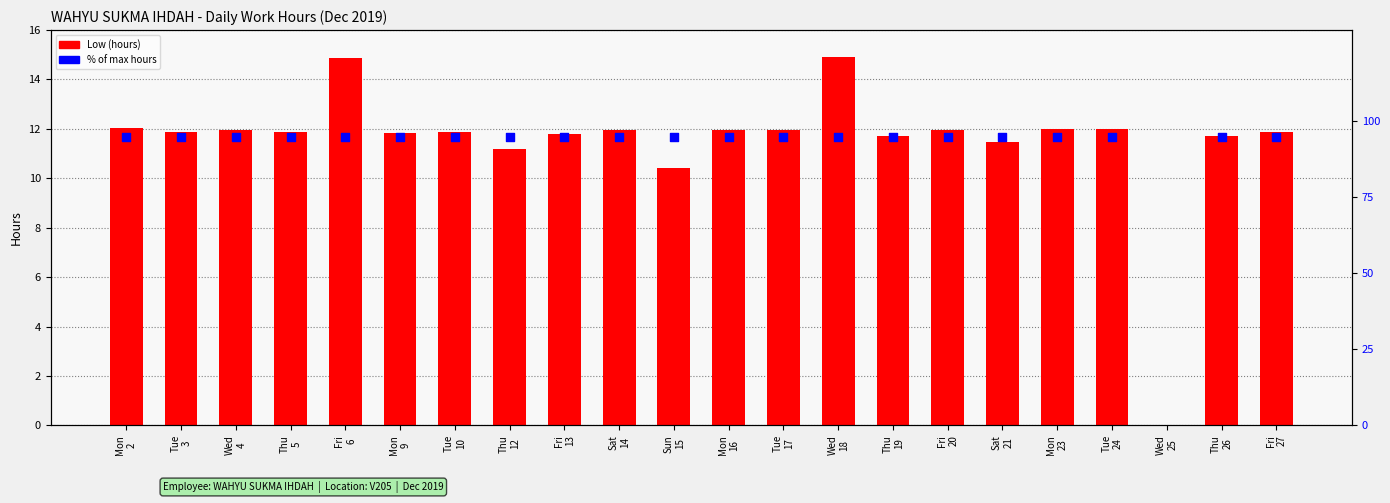

At how many categories does at least one series exceed 20?

21